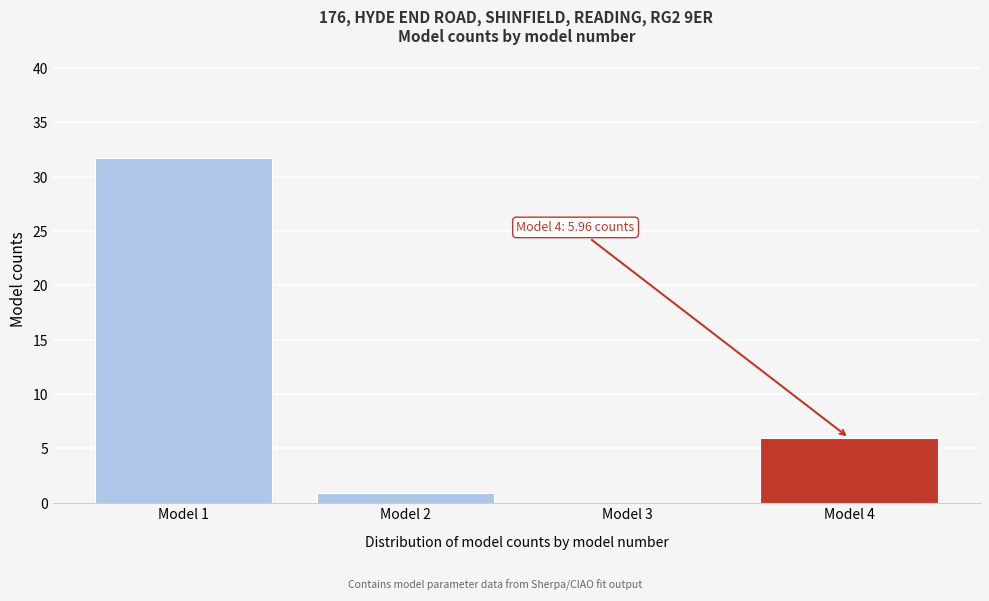

What is the greatest value displayed?

31.7